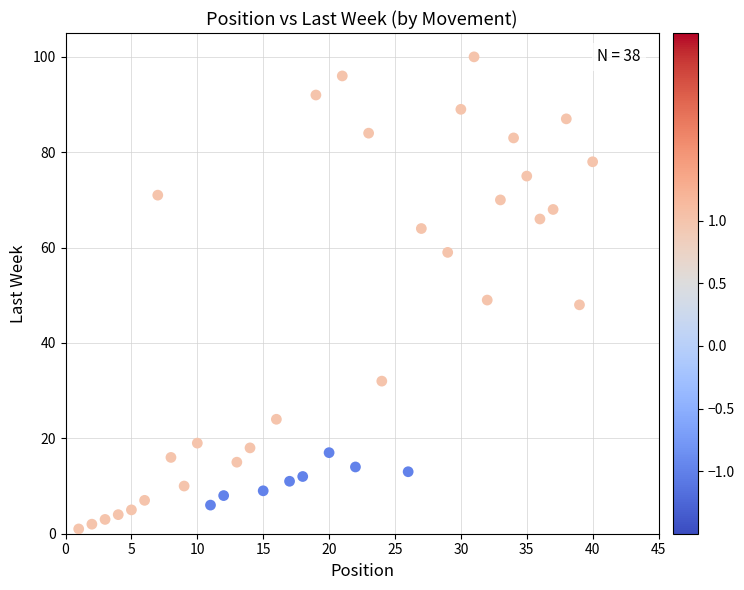

What is the range of Y values (max minus min)?

99